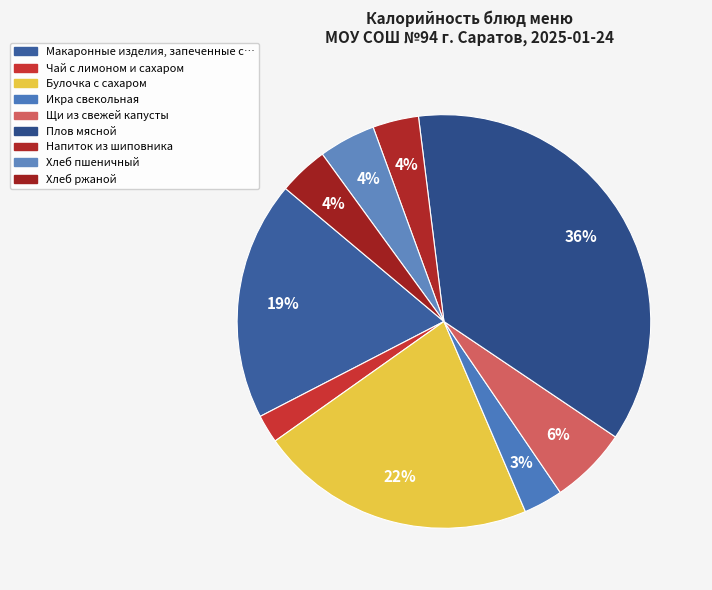

Is there any slice that represents more than half of the pie?

No